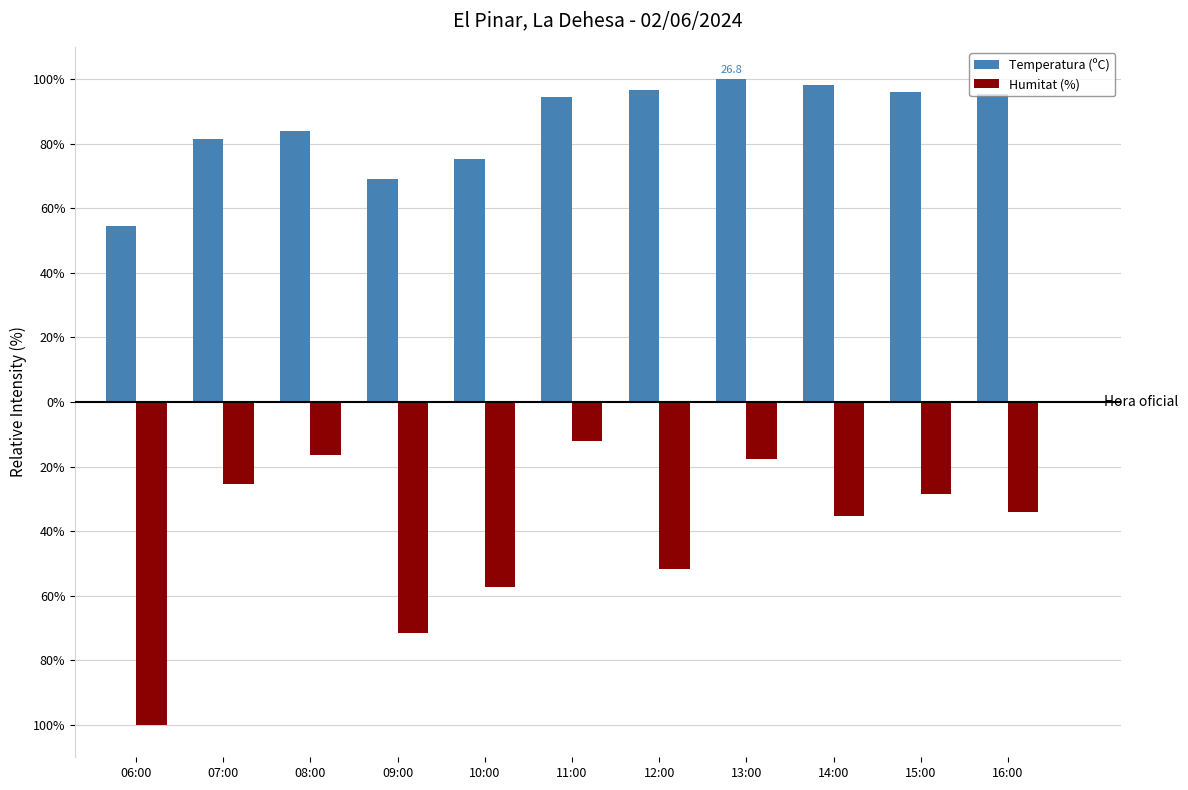

At which label is Humitat (%) closest to -56?

10:00